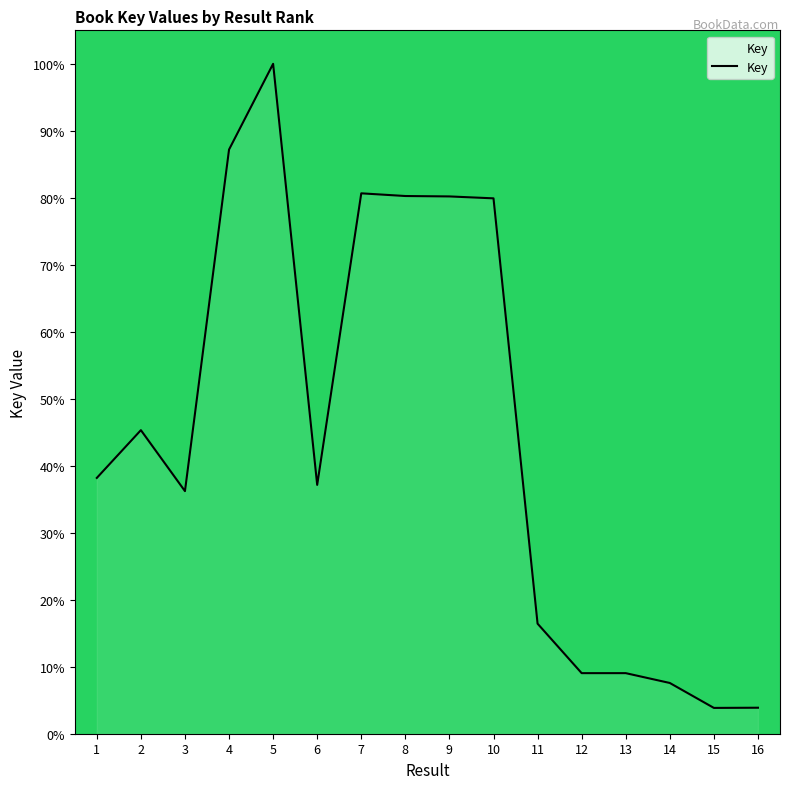

What is the difference between the maximum and minimum values?

96.1